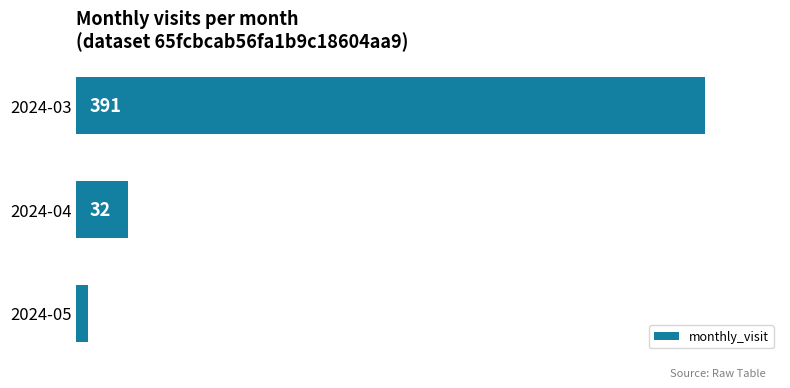

What is the difference between the maximum and second lowest values?

359